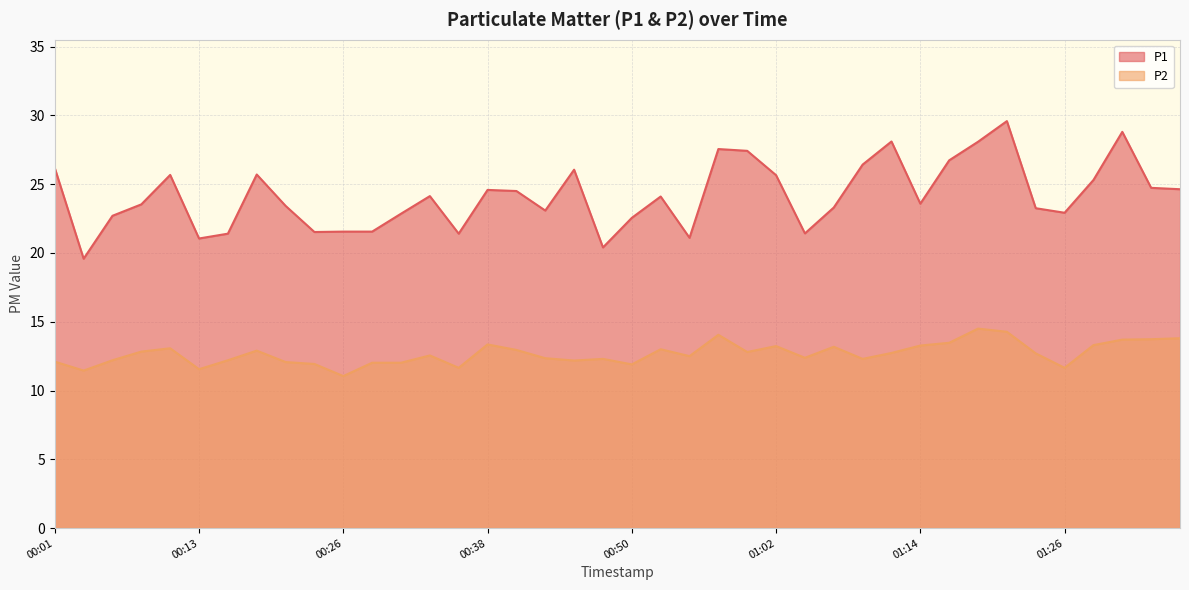

How many interior local peaks does the P2 series have?

10